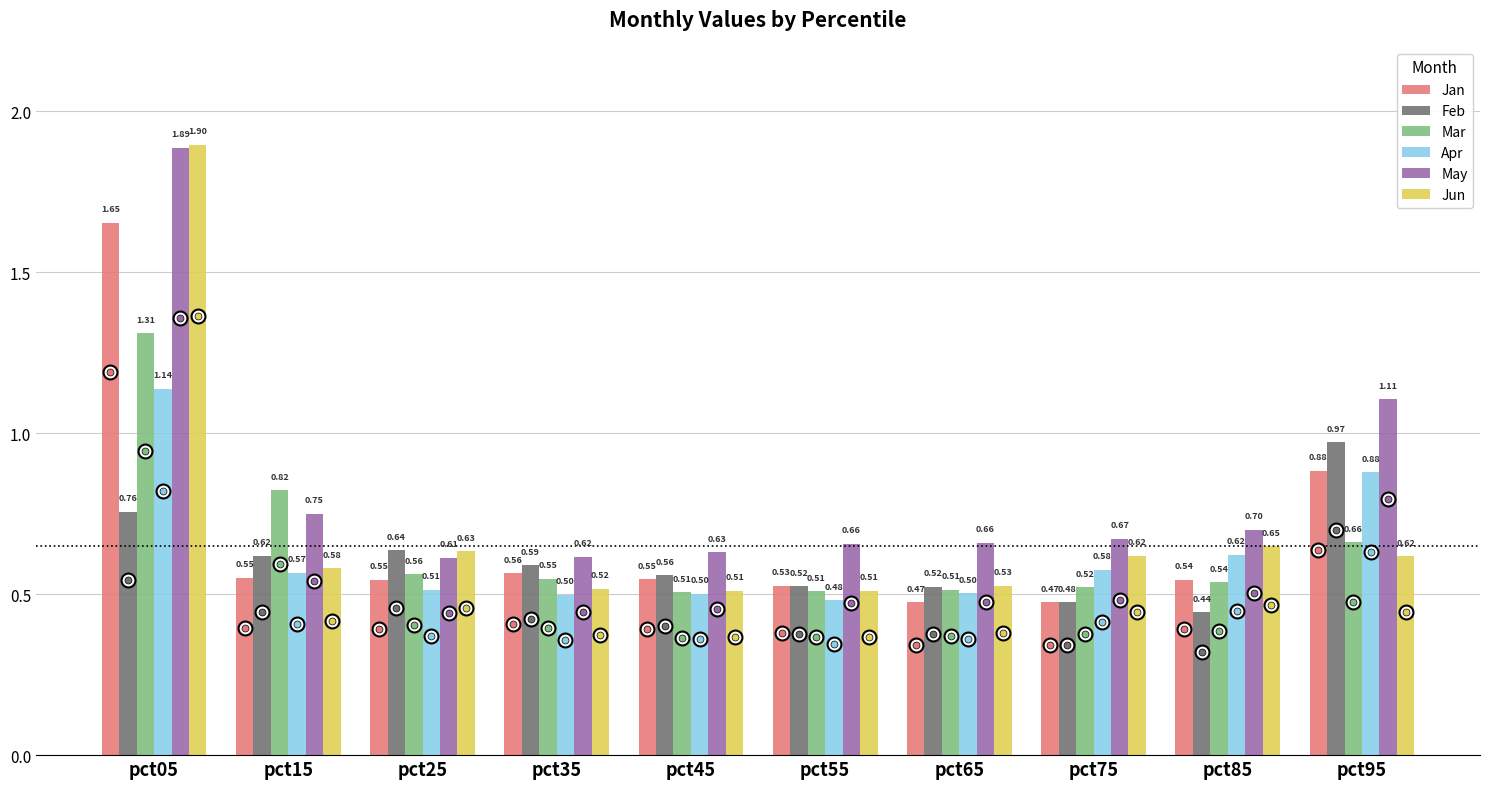

What is the maximum value for Jun?

1.9